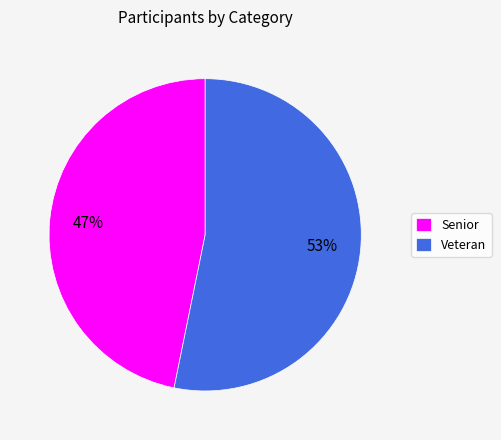

Rank the categories by value from lowest to highest.

Senior, Veteran